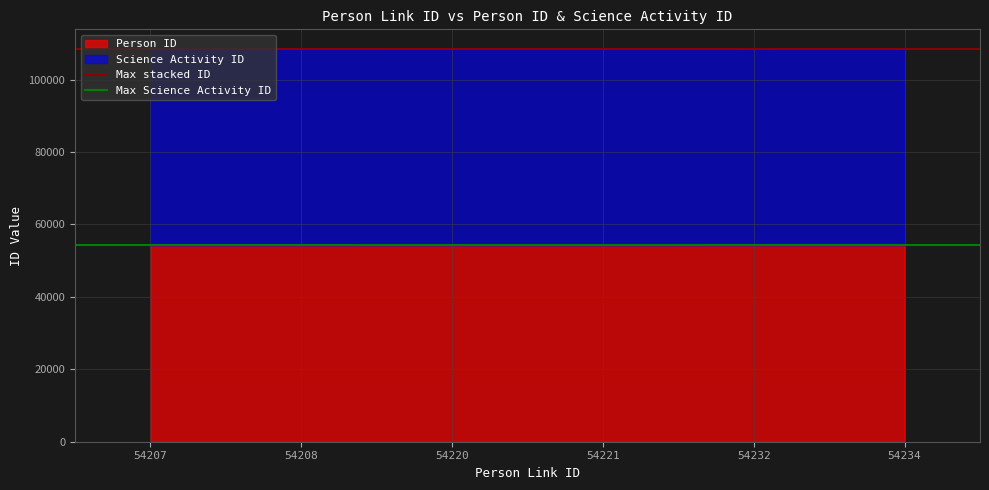

The Person ID series shows 54206 at 54208. True or false?

True